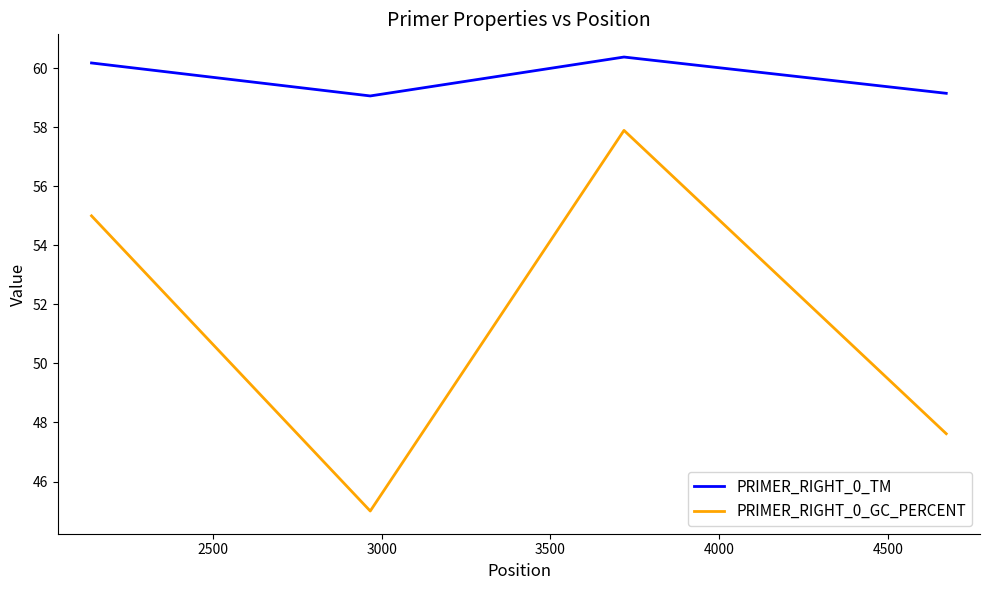

Which series has the largest range (max minus min)?

PRIMER_RIGHT_0_GC_PERCENT